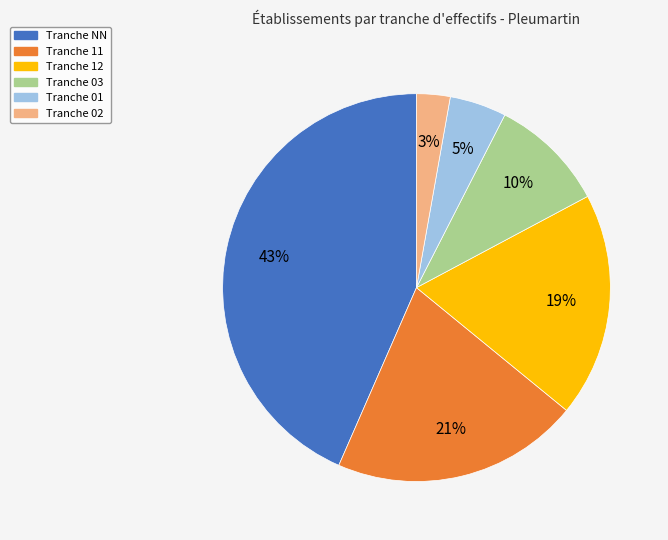

Is there a majority slice in this chart?

No